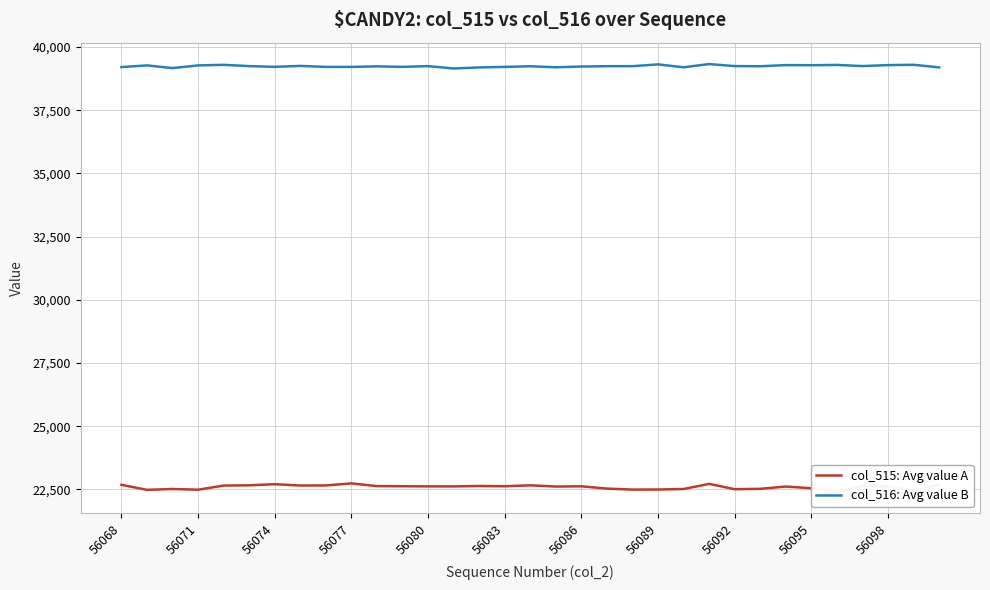

At which category is the sum across all series the highest?

23